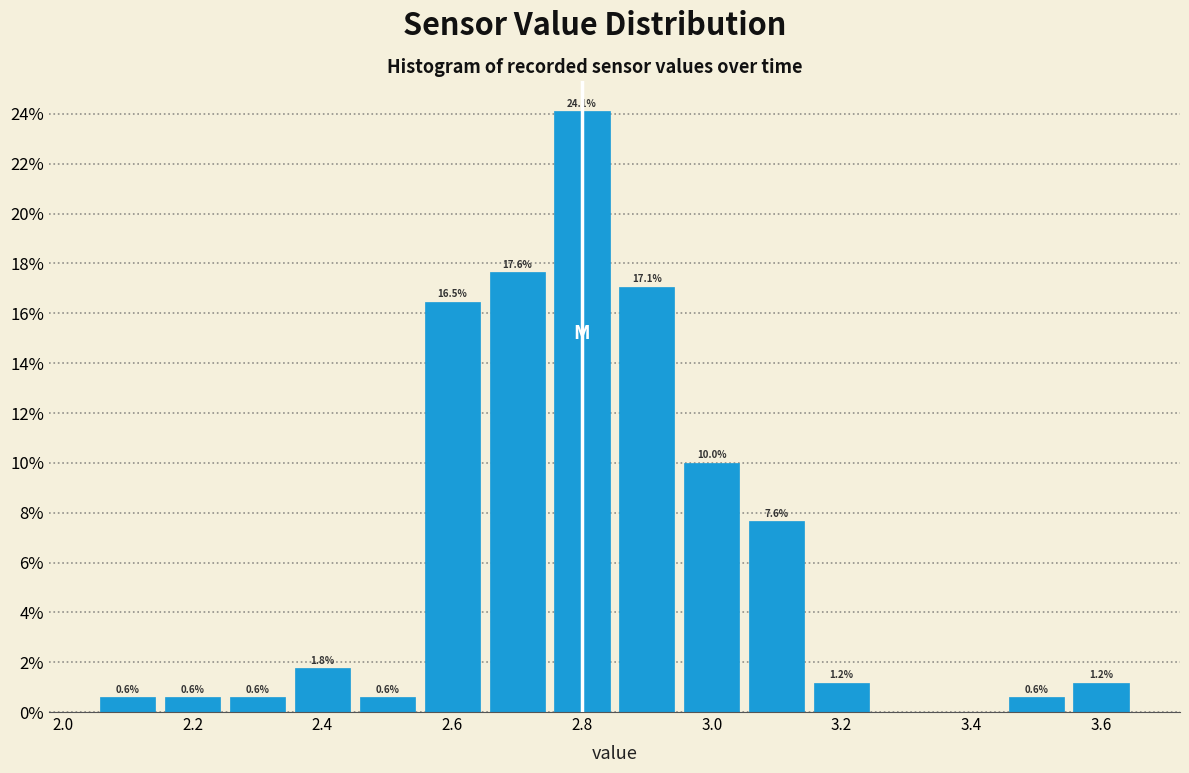

Over which range of the x-axis is the bar tallest?

2.75 to 2.85